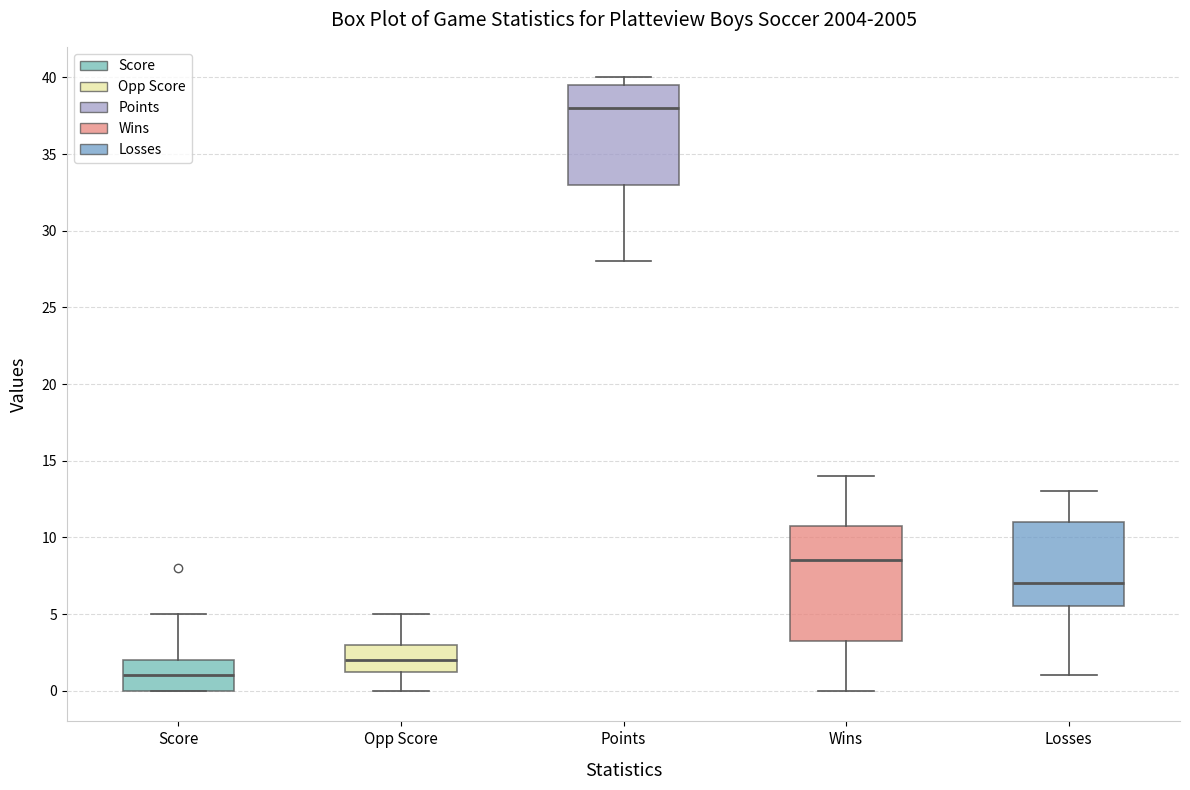

Reading left to right, transcribe this box plot: for each box, give where its median line is, the range the box spans, and where its two whiskers end, as read against the y-axis. The values are not printed on the chart, so give them approximately, as read against the axis.

Score: median 1.0, box 0.0 to 2.0, whiskers 0.0 to 5.0
Opp Score: median 2.0, box 1.5 to 3.0, whiskers 0.0 to 5.0
Points: median 38.0, box 33.0 to 39.5, whiskers 28.0 to 40.0
Wins: median 8.5, box 3.5 to 11.0, whiskers 0.0 to 14.0
Losses: median 7.0, box 5.5 to 11.0, whiskers 1.0 to 13.0